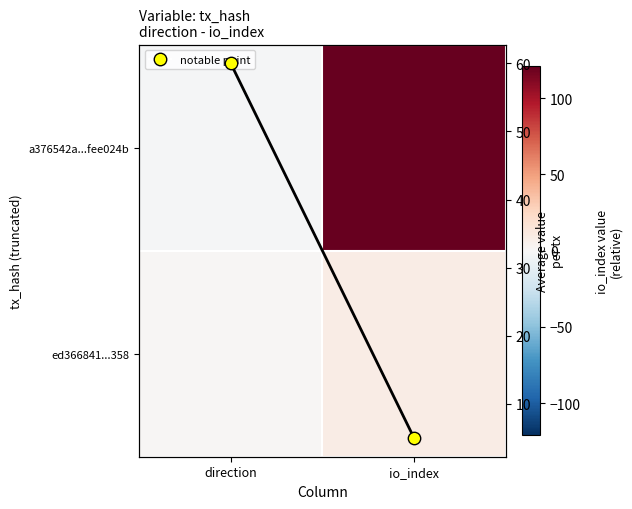

Which category has the lowest value in the a376542a...fee024b series?

direction